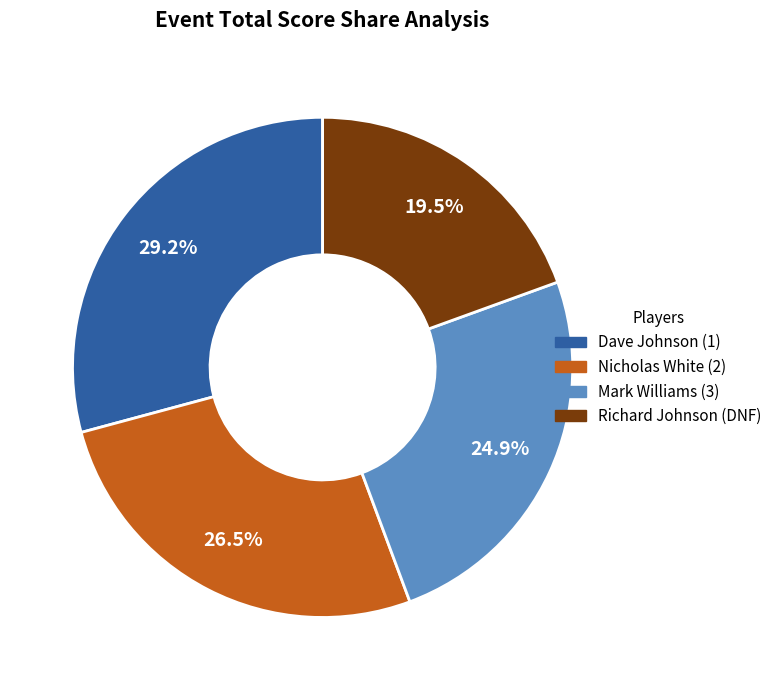

Is Mark Williams (3) the majority of the pie?

No